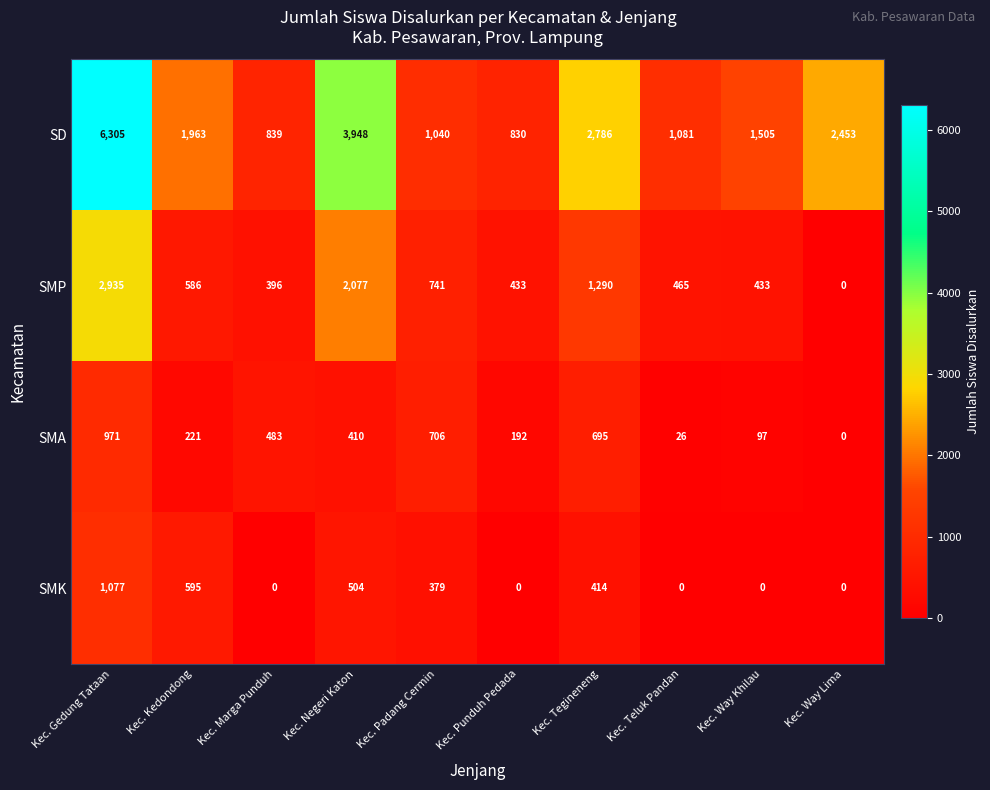

Which series has the largest range (max minus min)?

SD